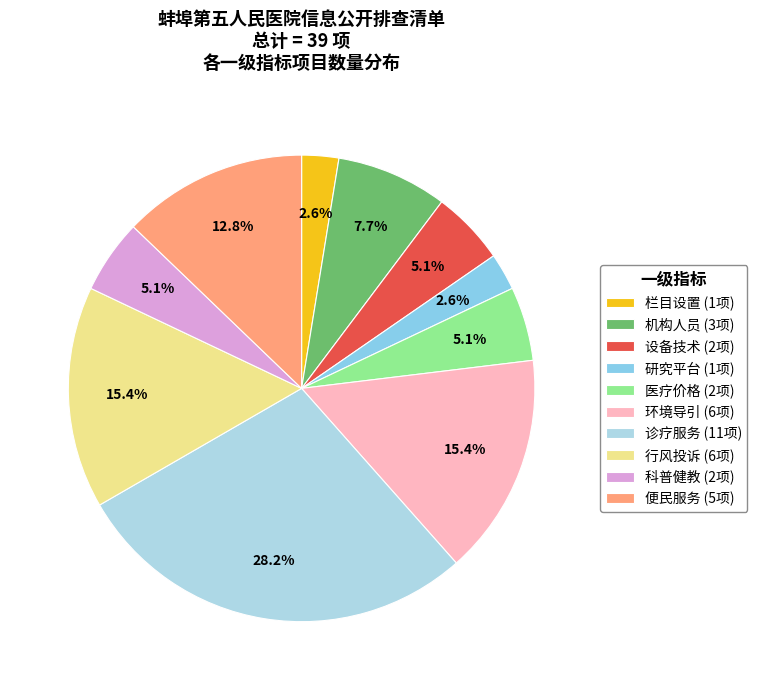

To the nearest percent, what is the average slice percentage?

10%